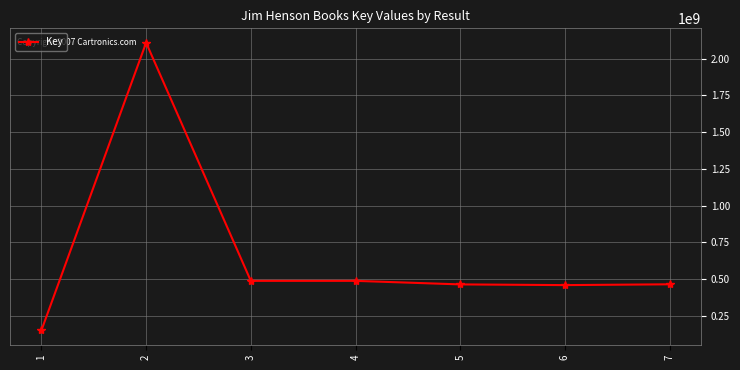

How many values are below 464766999?

3